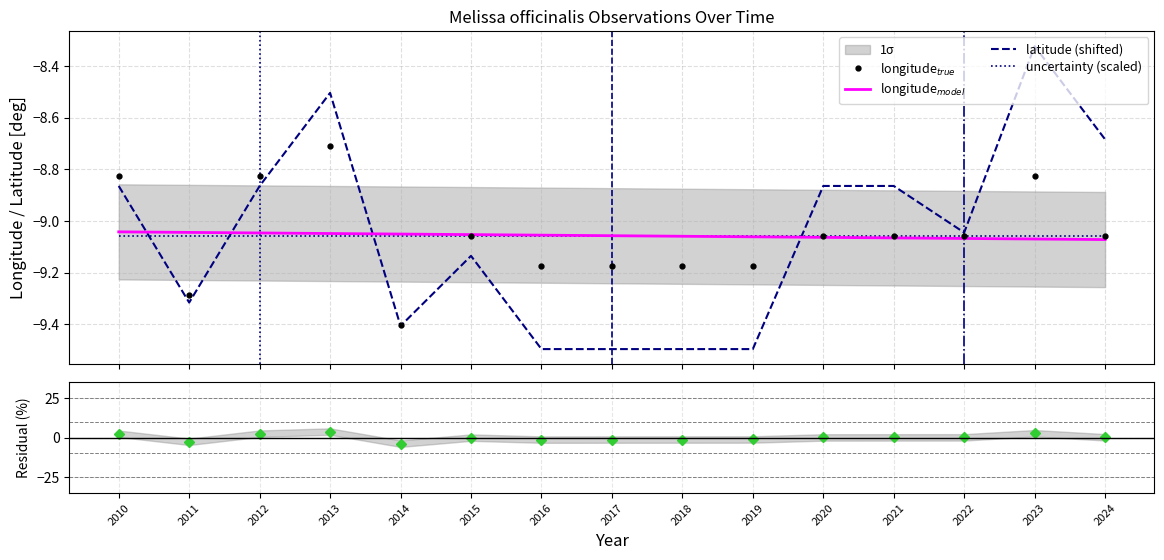

At which label does longitude$_{model}$ reach its peak?

2010